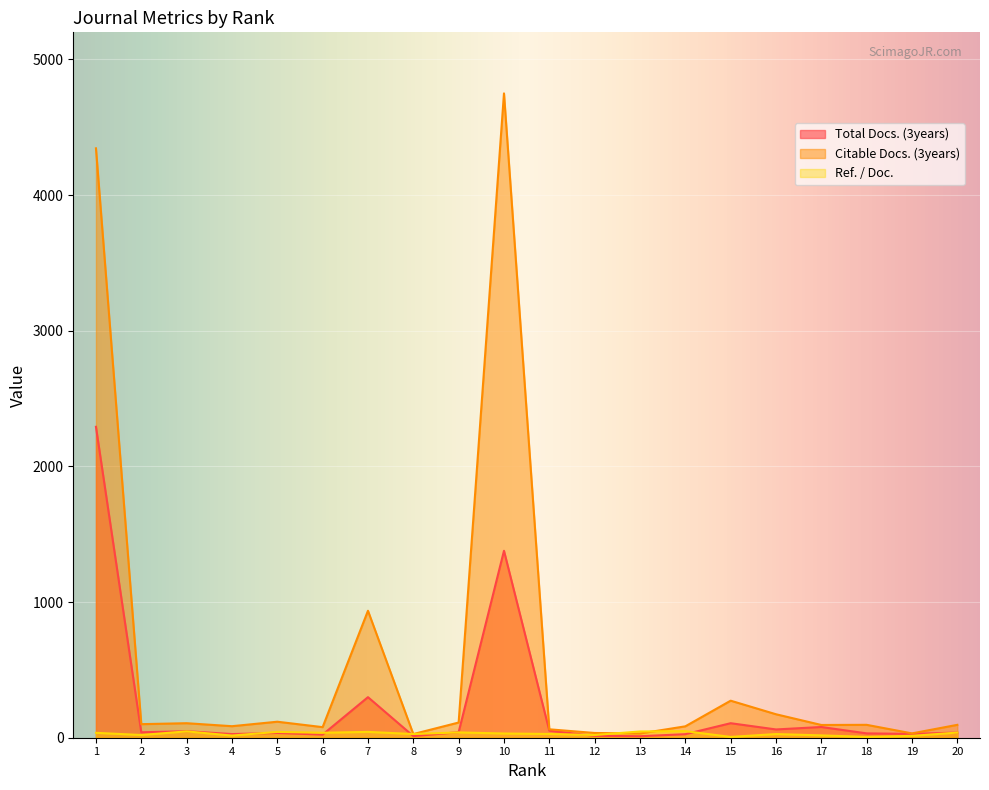

The Citable Docs. (3years) series shows 39.6 at 17. True or false?

False